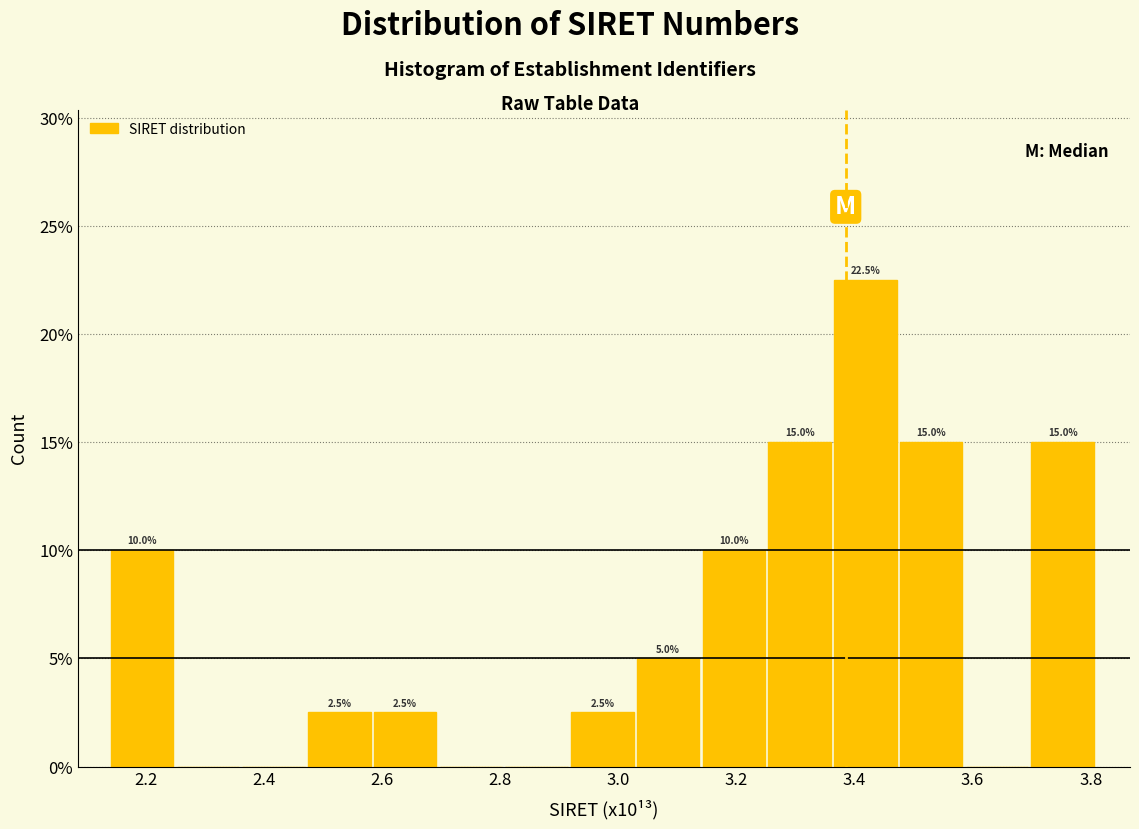

Over which range of the x-axis is the bar tallest?

3.36 to 3.48